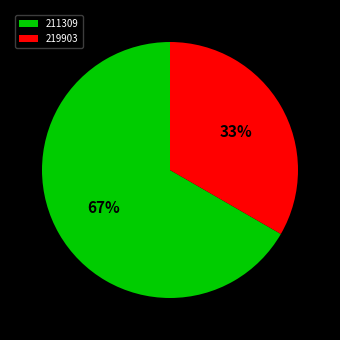

How many slices are in this pie chart?

2